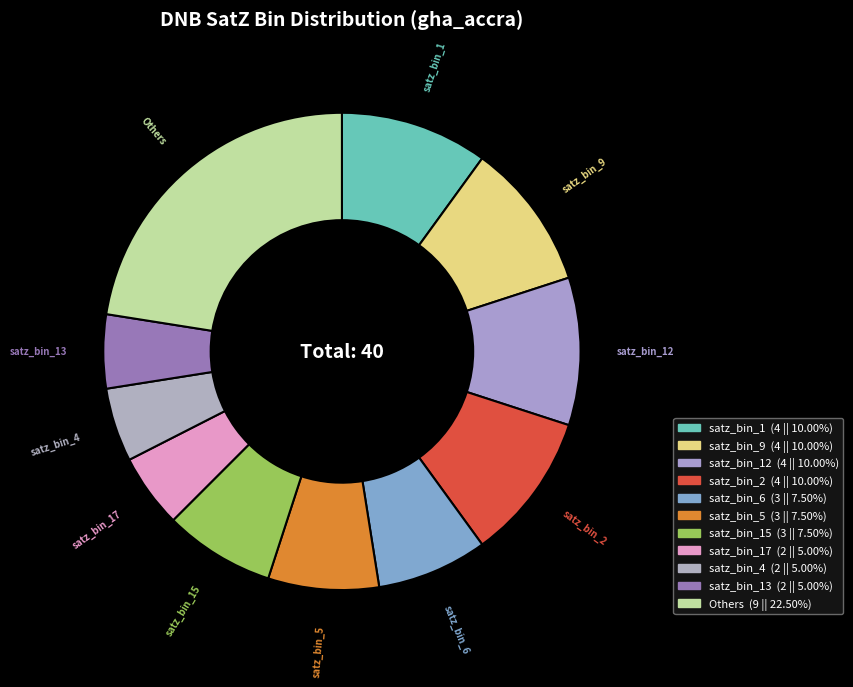

Count the number of slices in the pie.

11